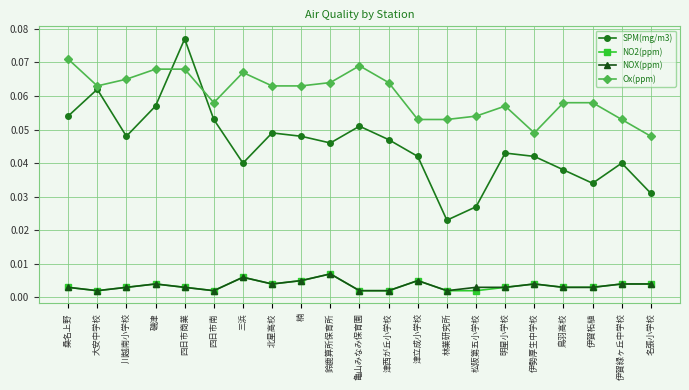

At which category is the sum across all series the highest?

四日市商業